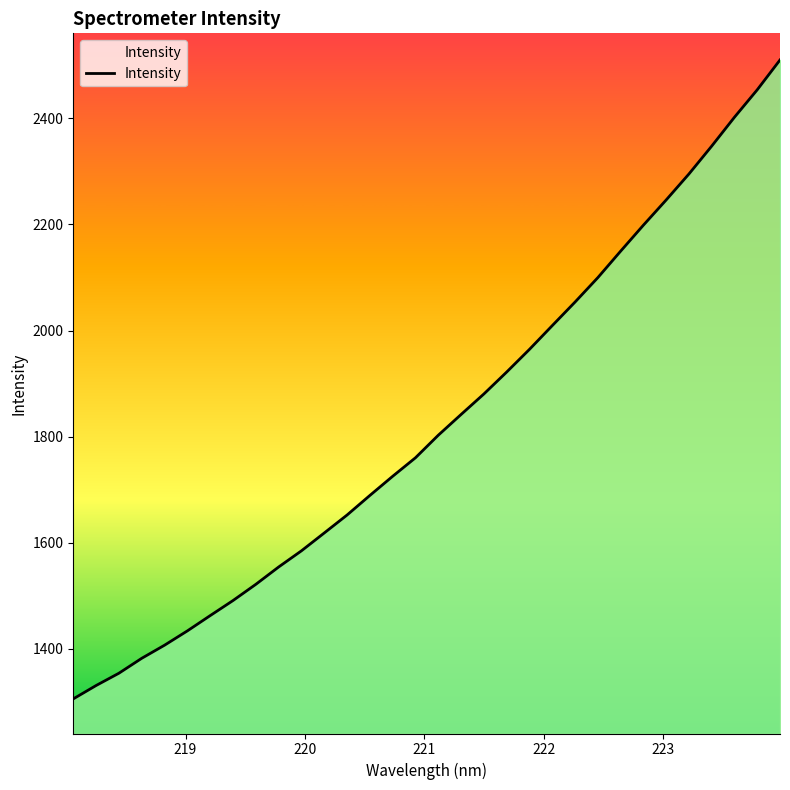

True or false: the data has more than 2 interior local peaks.

False